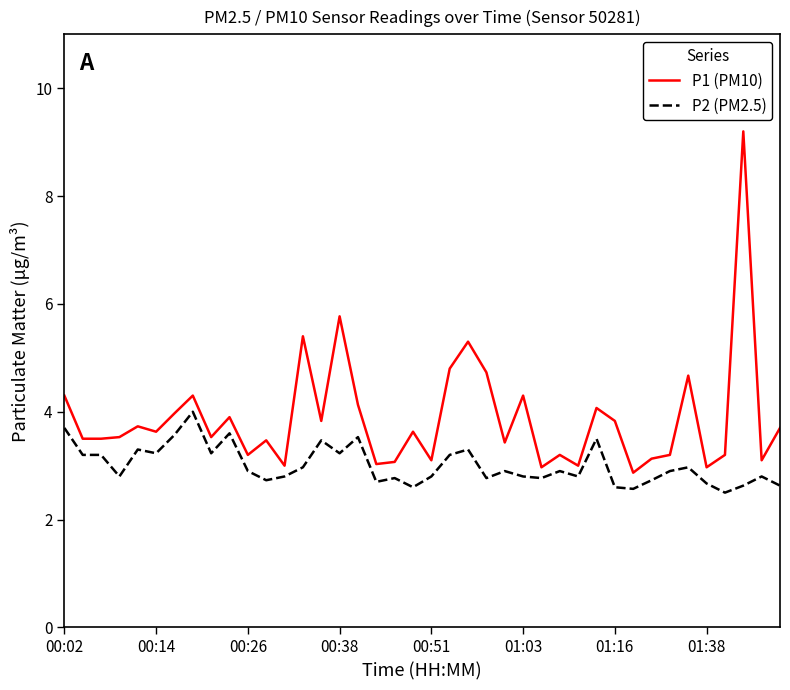

Rank the series by their maximum value, from lowest to highest.

P2 (PM2.5), P1 (PM10)